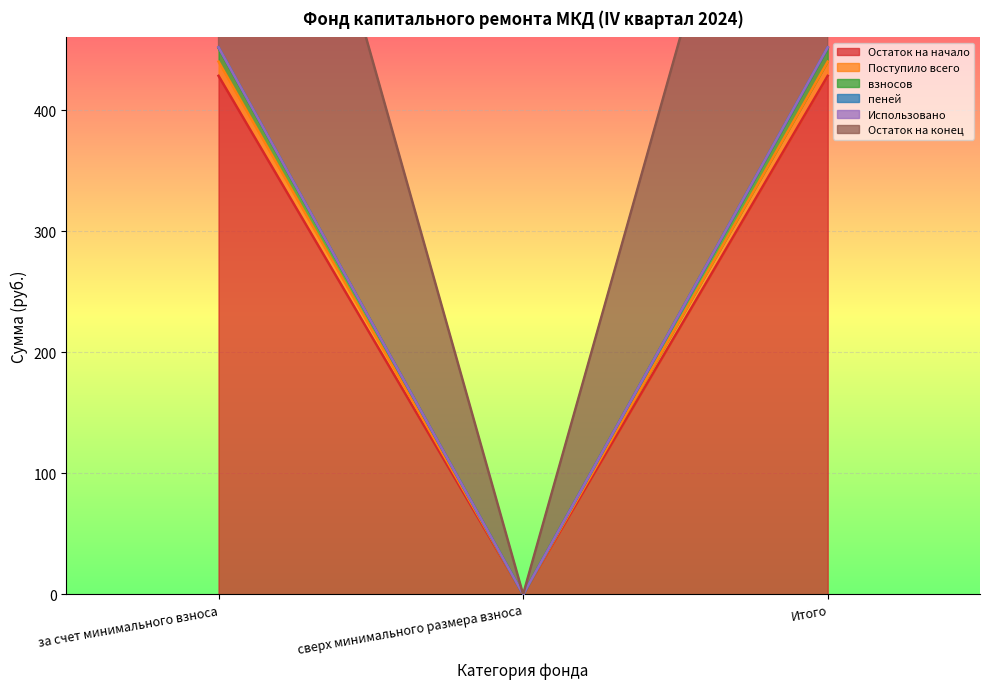

What is the label of the 1st point from the left?

за счет минимального взноса